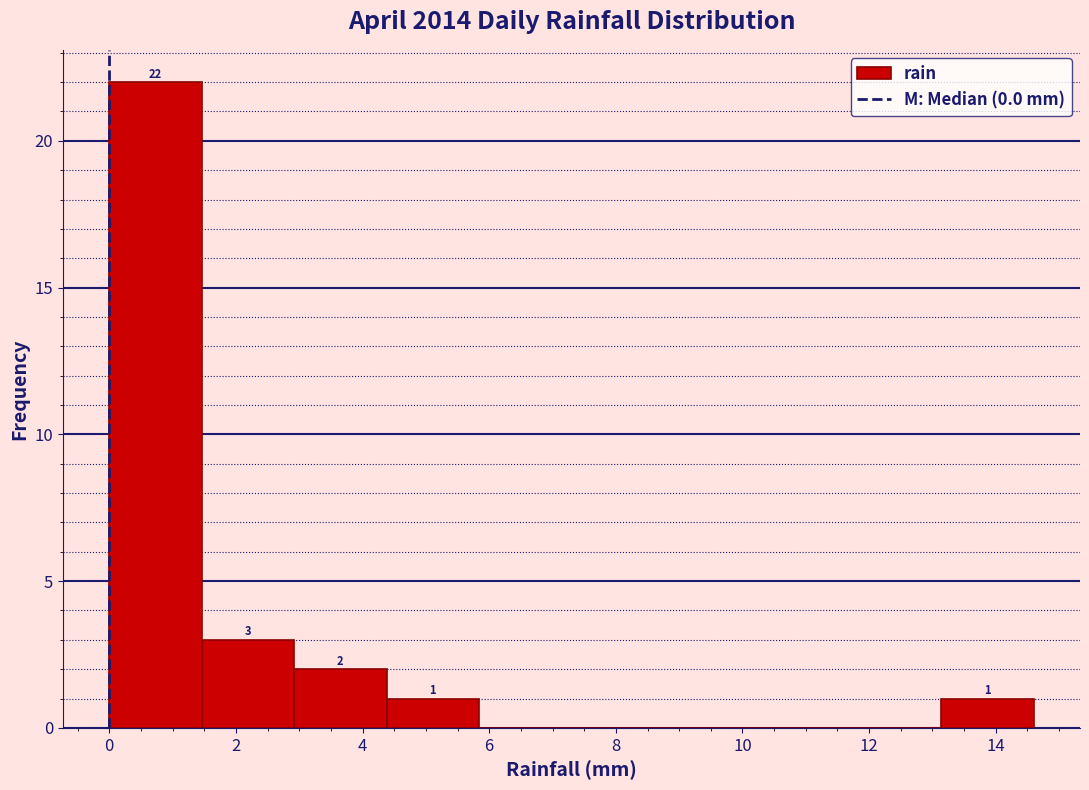

Over which range of the x-axis is the bar tallest?

0.00 to 1.46